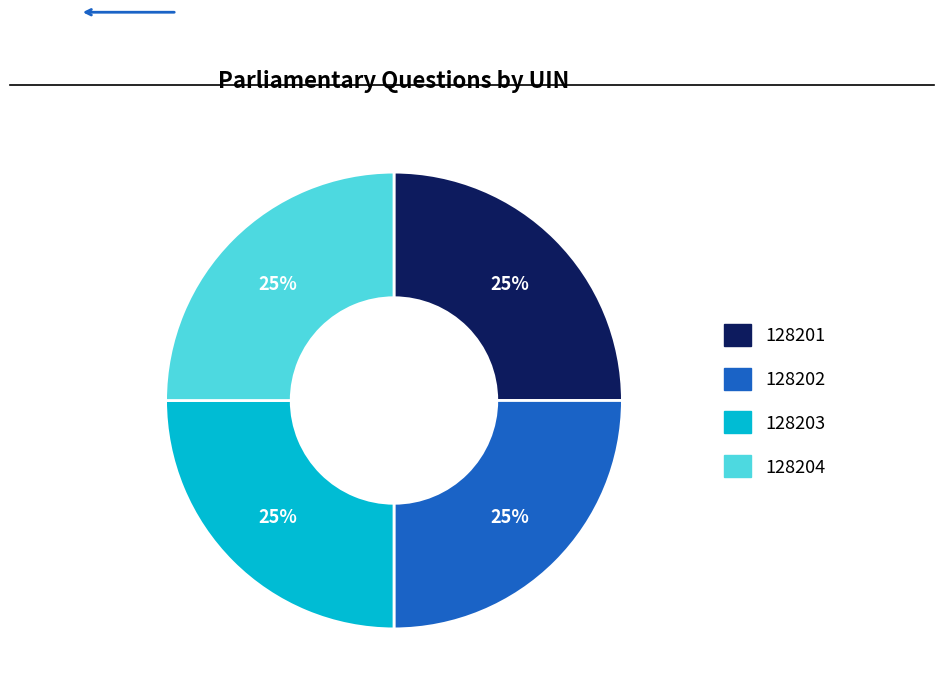

Is 128201 the majority of the pie?

No